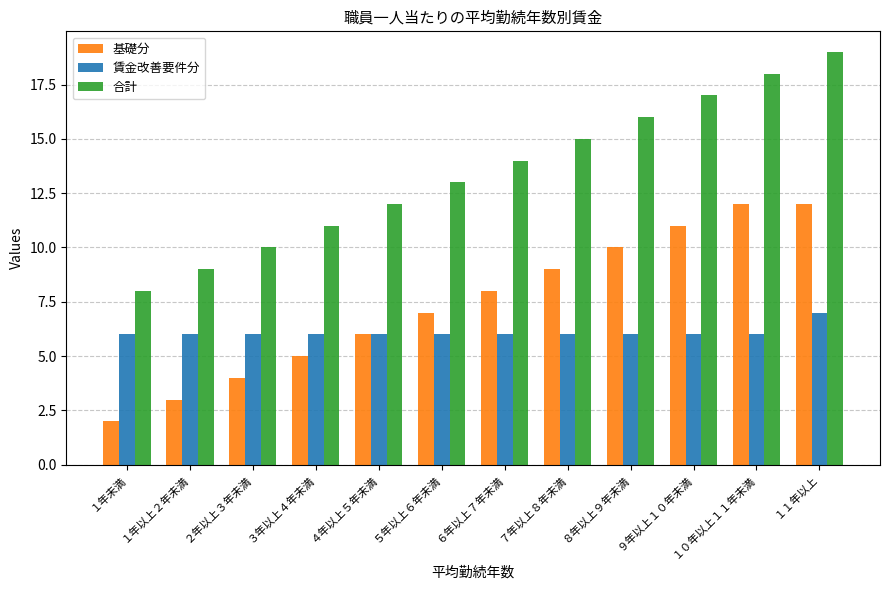

What are all the series names shown in the legend?

基礎分, 賃金改善要件分, 合計